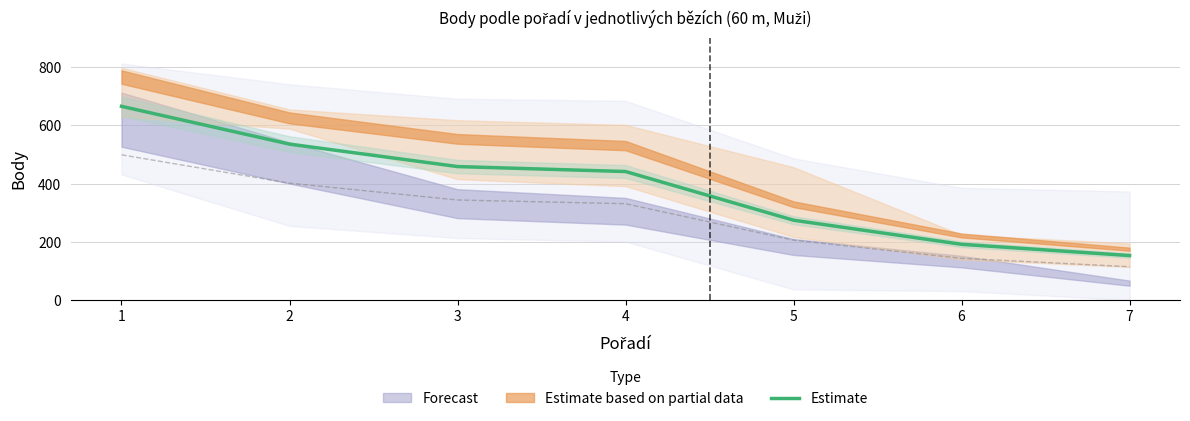

What is the maximum value shown in the chart?

664.7